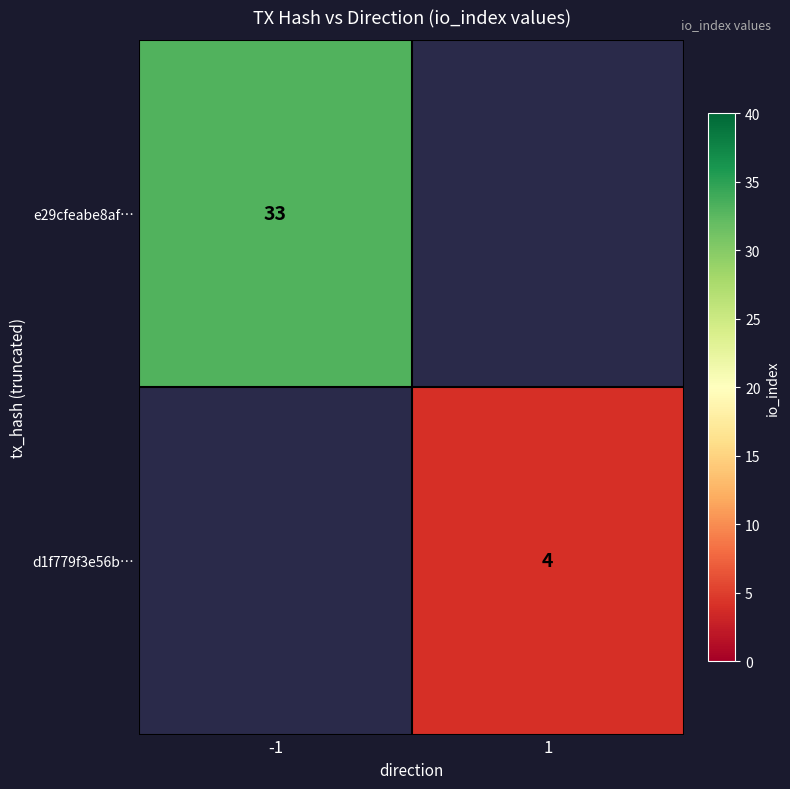

Between 1 and -1, which is larger?

-1